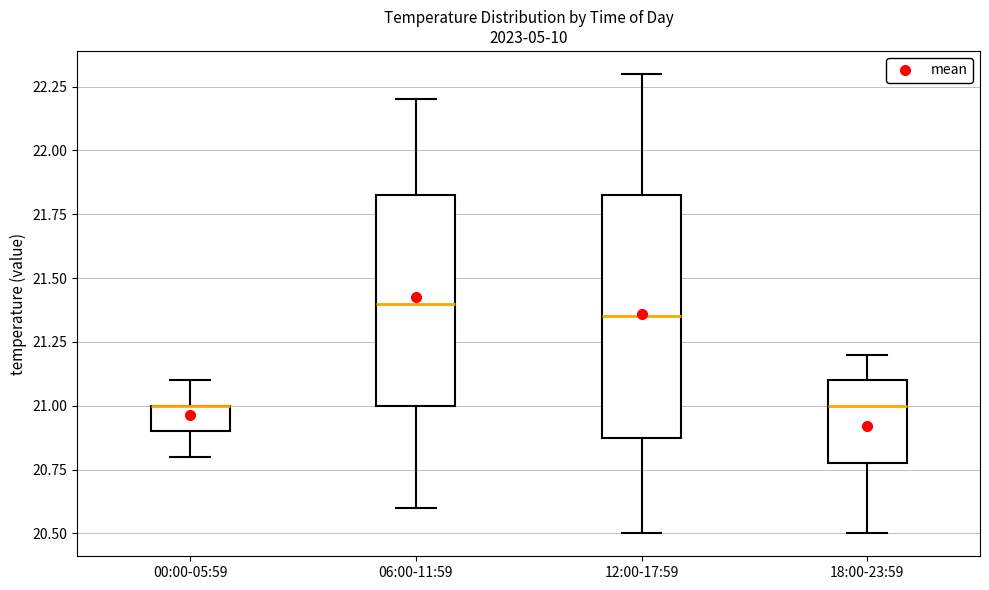

Reading left to right, transcribe this box plot: for each box, give where its median line is, the range the box spans, and where its two whiskers end, as read against the y-axis. The values are not printed on the chart, so give them approximately, as read against the axis.

00:00-05:59: median 21.00 (drawn on the box's upper edge), box 20.90 to 21.00, whiskers 20.80 to 21.10
06:00-11:59: median 21.40, box 21.00 to 21.85, whiskers 20.60 to 22.20
12:00-17:59: median 21.35, box 20.90 to 21.85, whiskers 20.50 to 22.30
18:00-23:59: median 21.00, box 20.80 to 21.10, whiskers 20.50 to 21.20